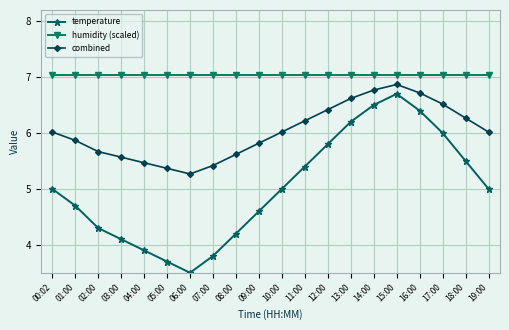

List the series in order of their overall mean, lowest first.

temperature, combined, humidity (scaled)